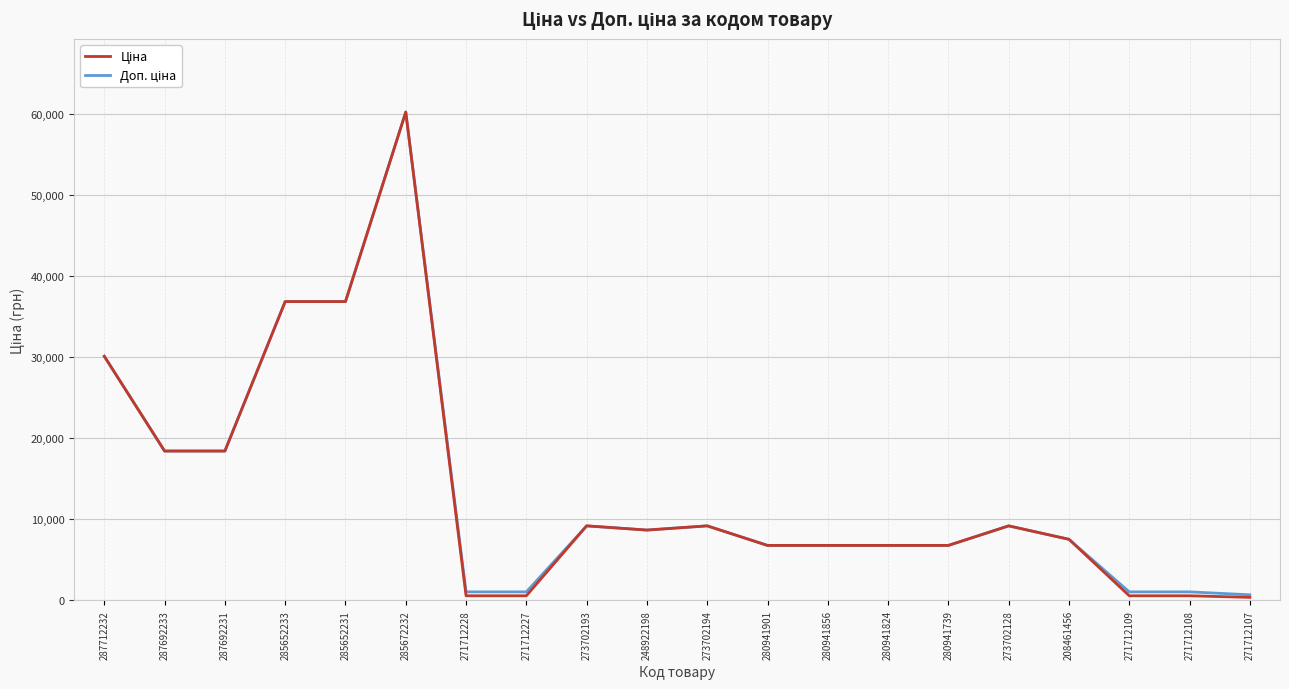

At which category is the sum across all series the highest?

285672232